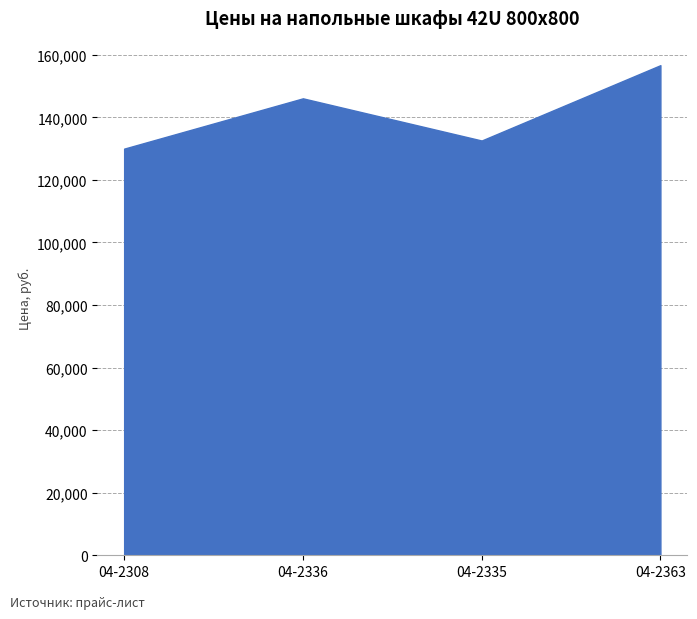

What is the maximum value shown in the chart?

156680